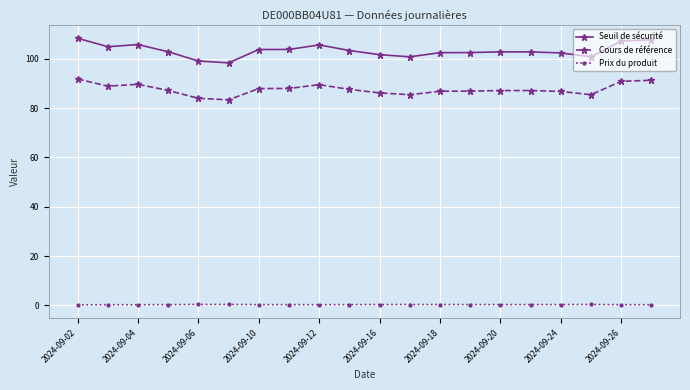

What is the highest value of the Cours de référence series?

91.8